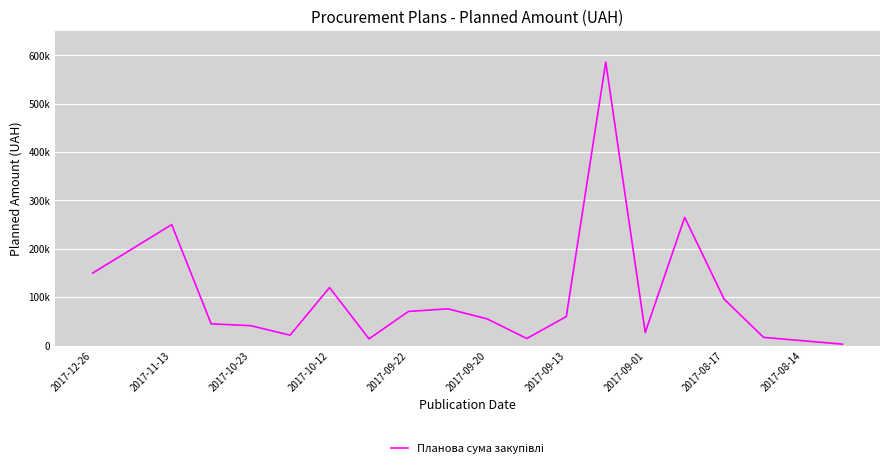

Is this an area chart (filled region under the line)?

No